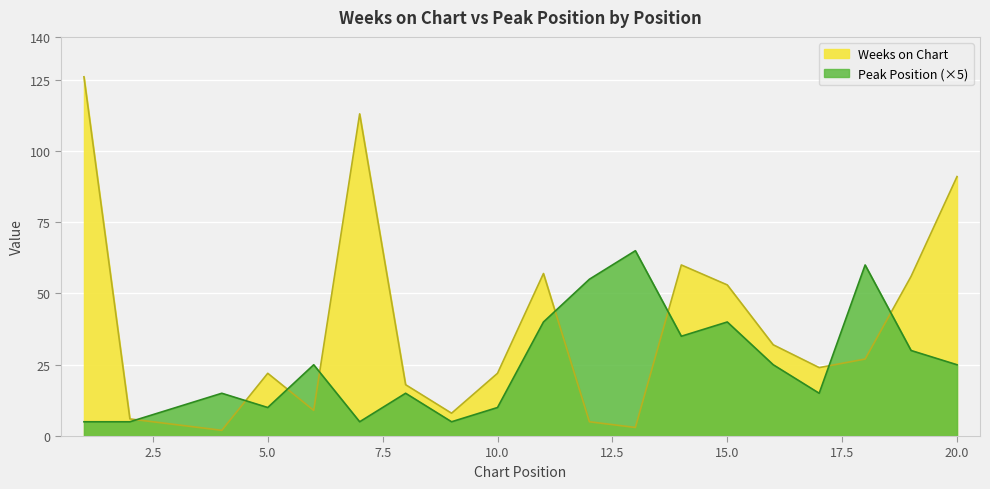

Is it true that Peak Position equals 106 at 18?

False